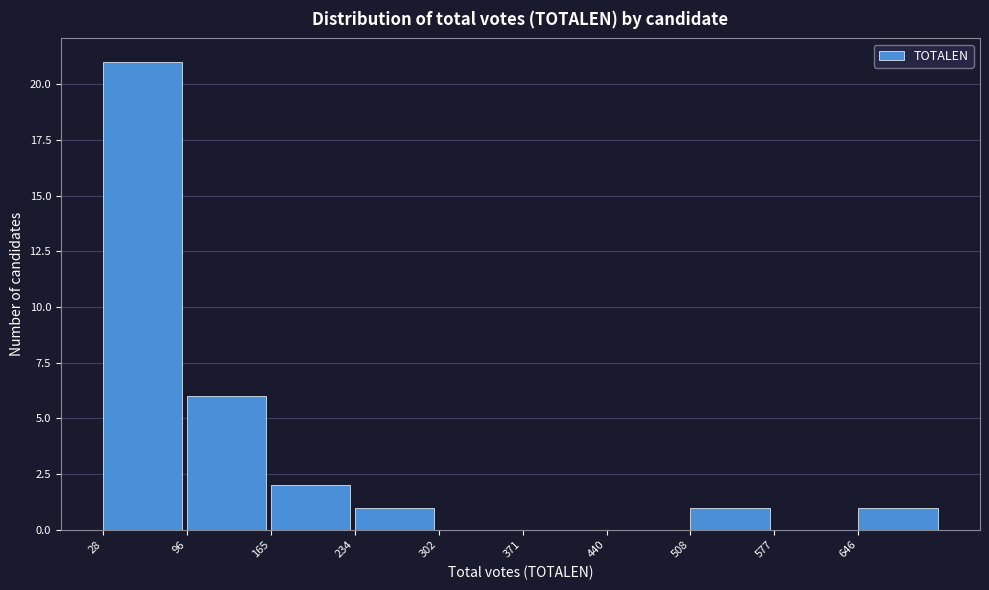

What is the height of the bar covering 230 to 300 on the x-axis? Neither the bar edges nor the heights are printed on the chart, so give them approximately, as read against the axes.

1